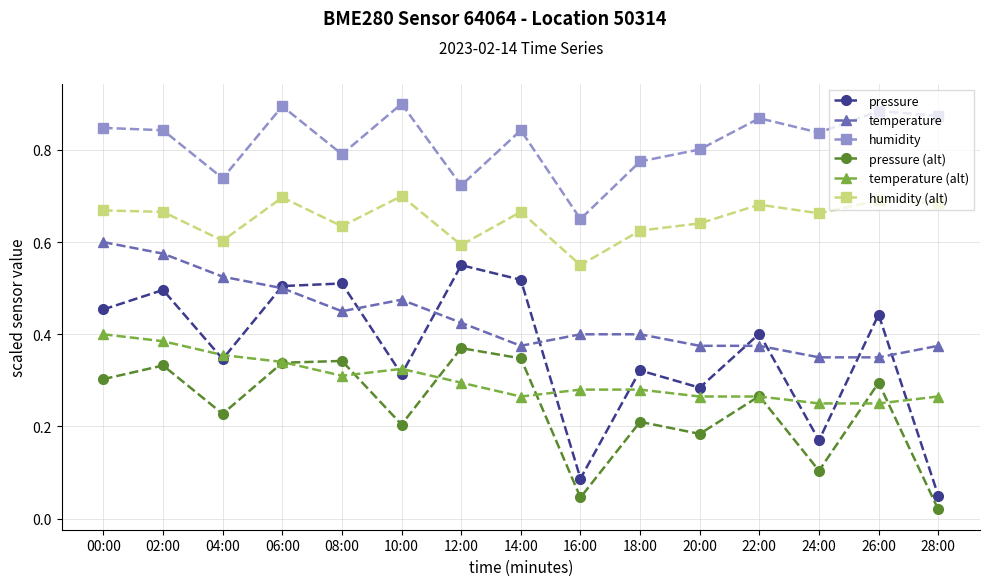

What is the label of the 4th point from the left?

06:00